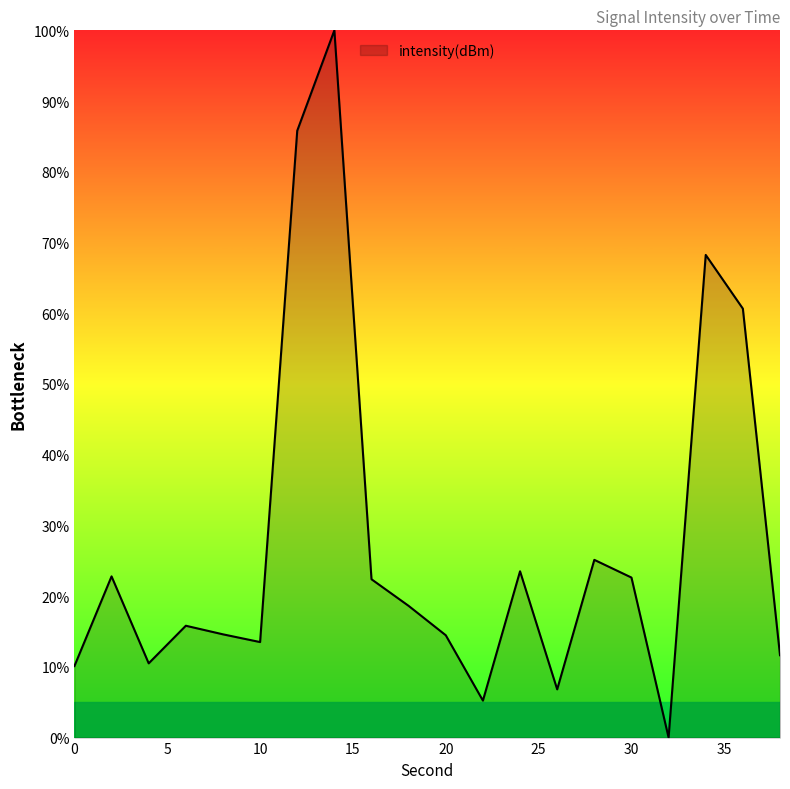

What is the maximum value shown in the chart?

100.0